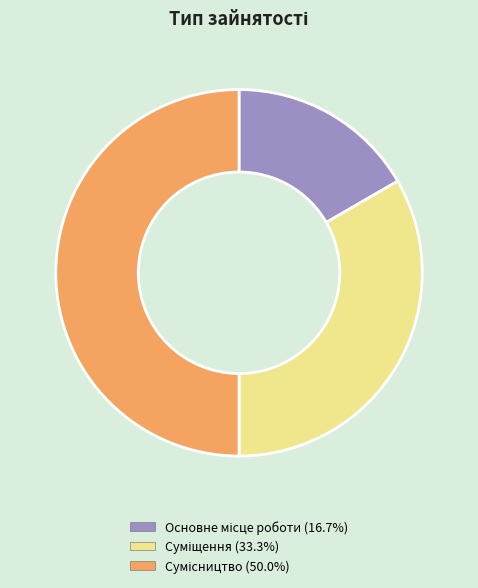

To the nearest percent, what is the difference between the largest and smallest slice percentages?

33%